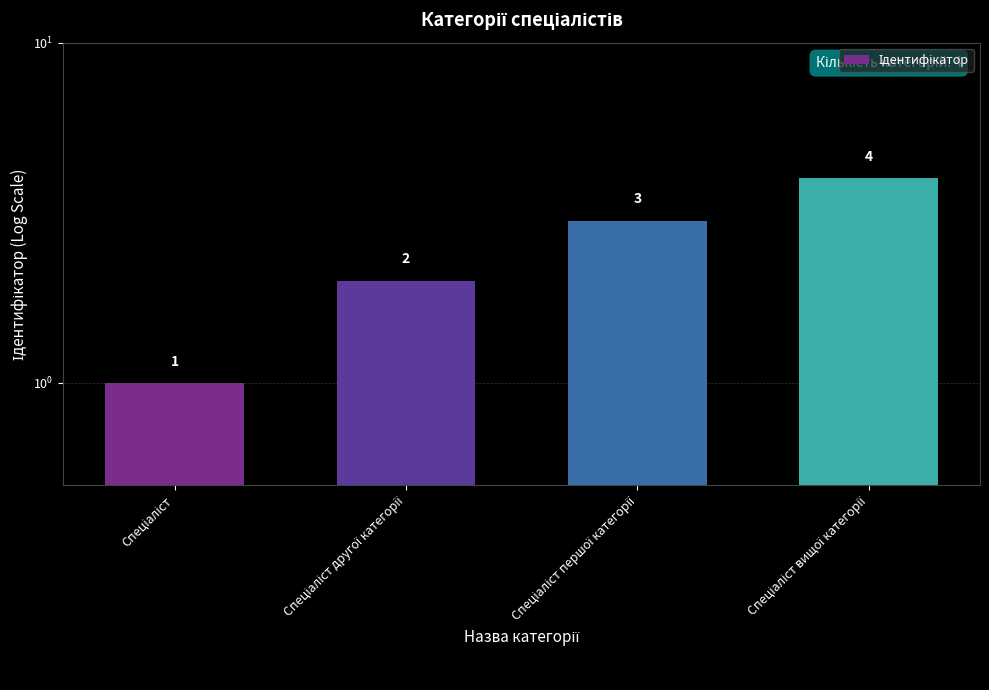

What is the sum of the values at Спеціаліст and Спеціаліст вищої категорії?

5